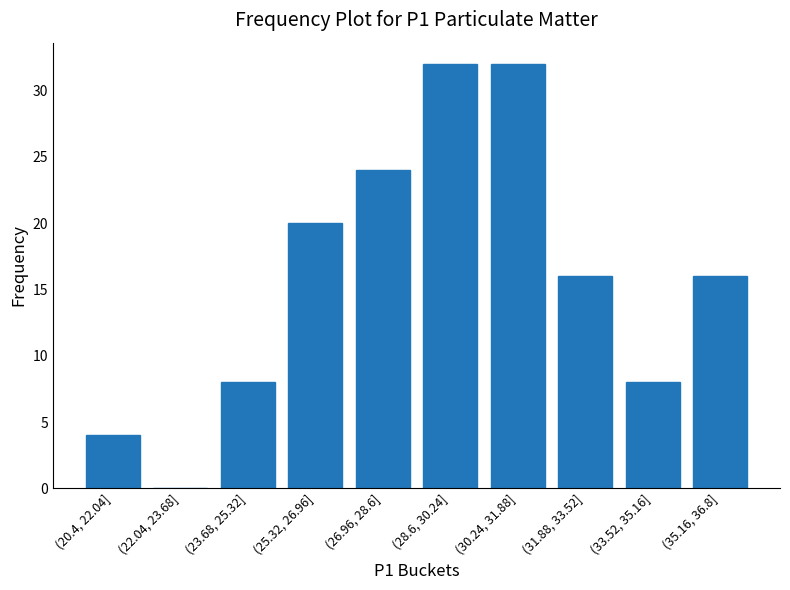

Reading left to right, what are all the values shown in this chart?

(20.4, 22.04]=4	(22.04, 23.68]=0	(23.68, 25.32]=8	(25.32, 26.96]=20	(26.96, 28.6]=24	(28.6, 30.24]=32	(30.24, 31.88]=32	(31.88, 33.52]=16	(33.52, 35.16]=8	(35.16, 36.8]=16